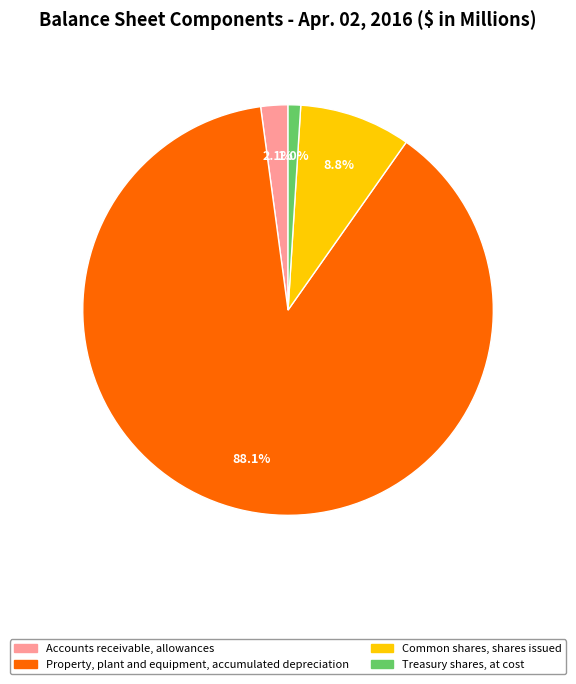

Does any single category account for the majority?

Yes